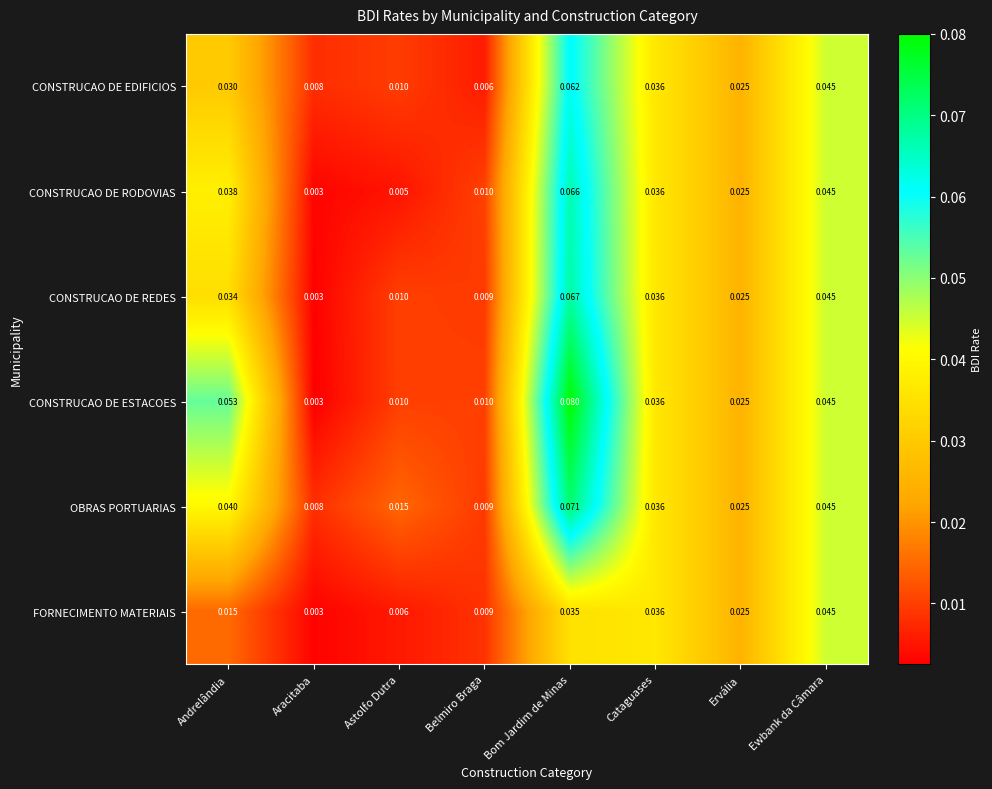

Where is CONSTRUCAO DE ESTACOES nearest to the value 0?

Aracitaba